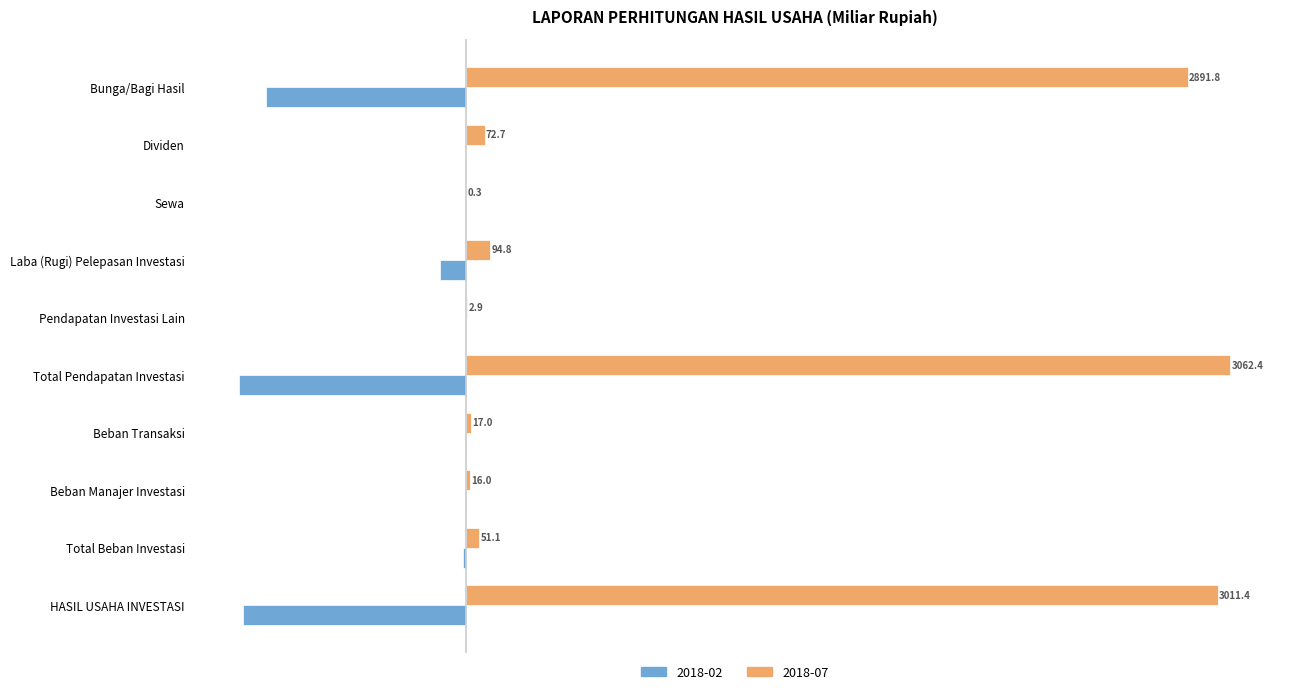

Which category has the highest value across all series?

Total Pendapatan Investasi